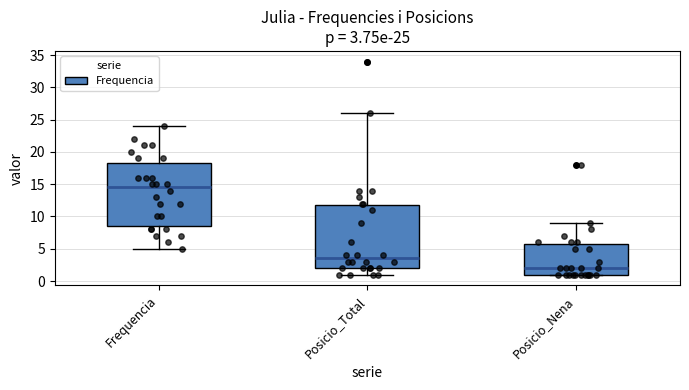

Which box has the lowest median line?

Posicio_Nena